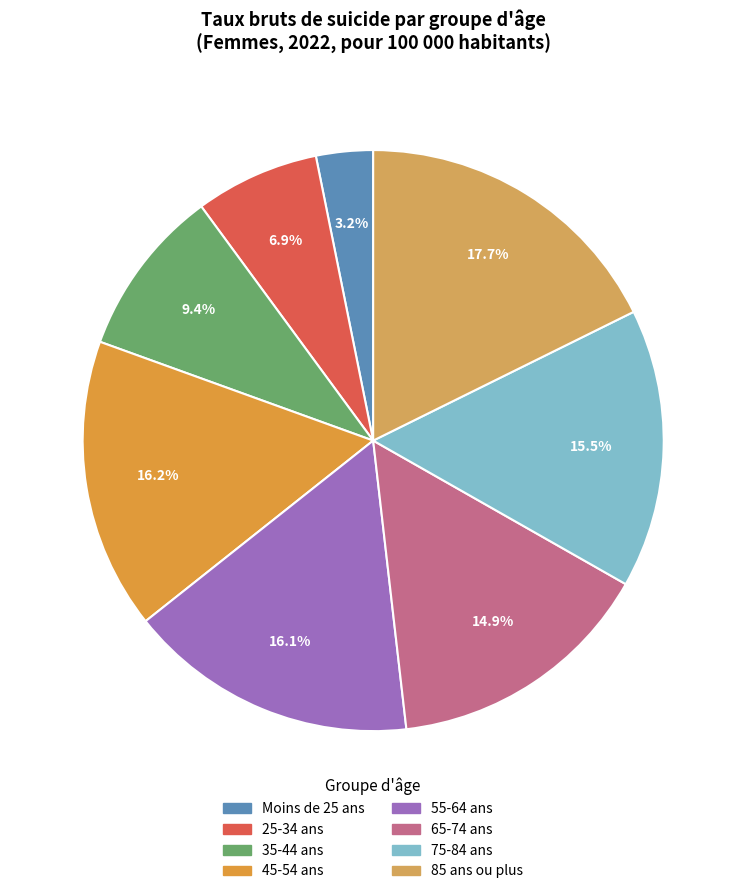

How many slices are in this pie chart?

8